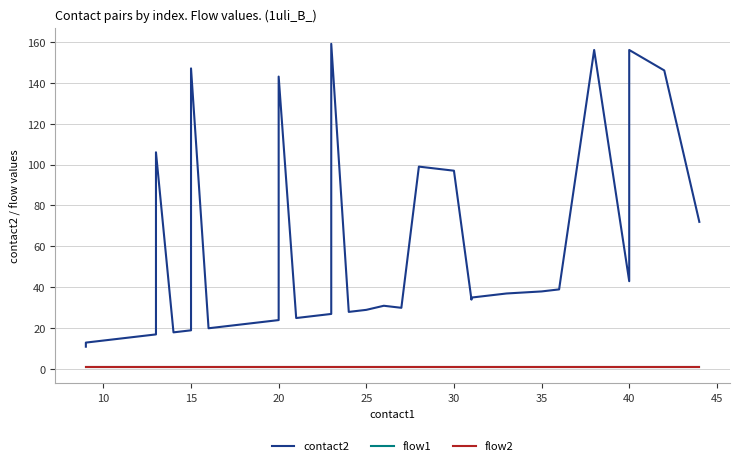

Is this an area chart (filled region under the line)?

No